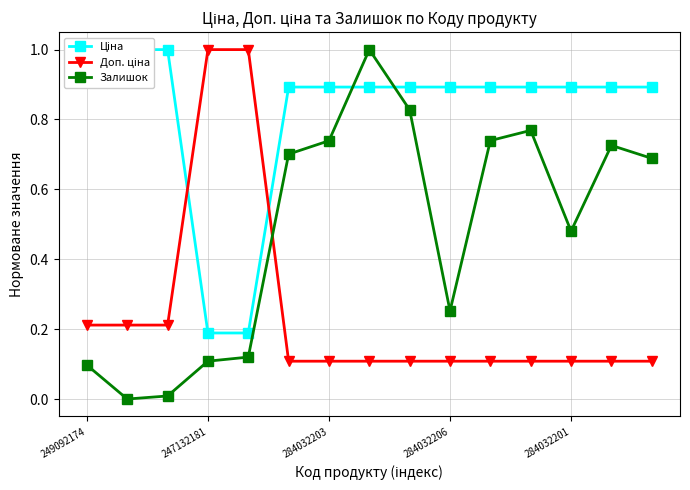

What is the label of the 10th point from the right?

5